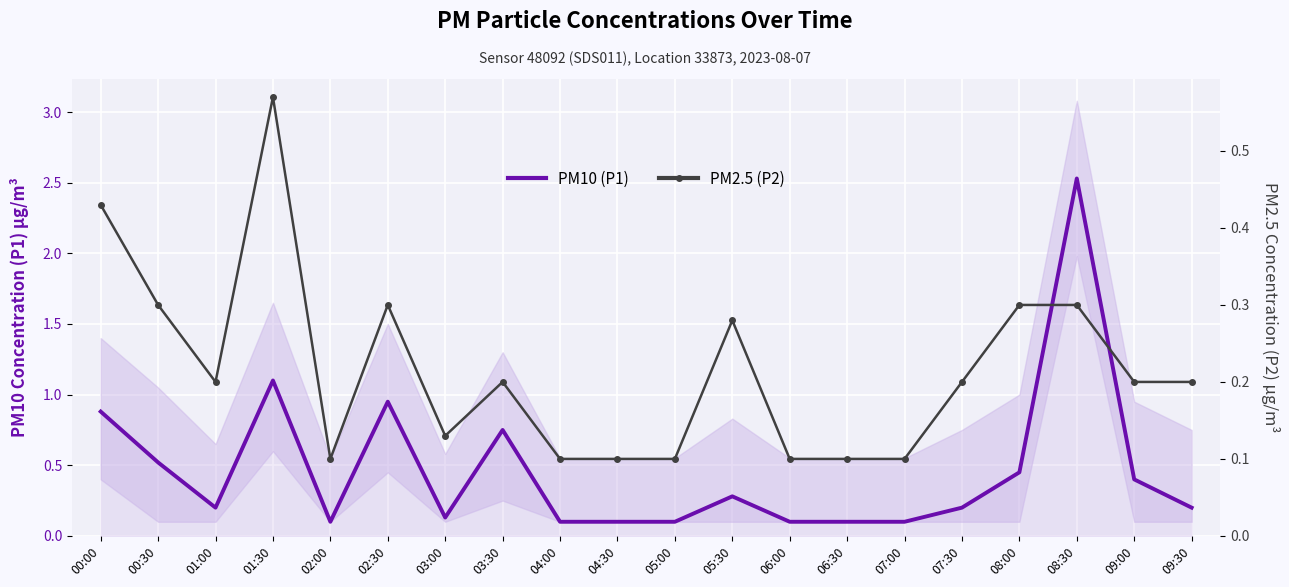

True or false: PM10 (P1) and PM2.5 (P2) intersect in this chart.

False